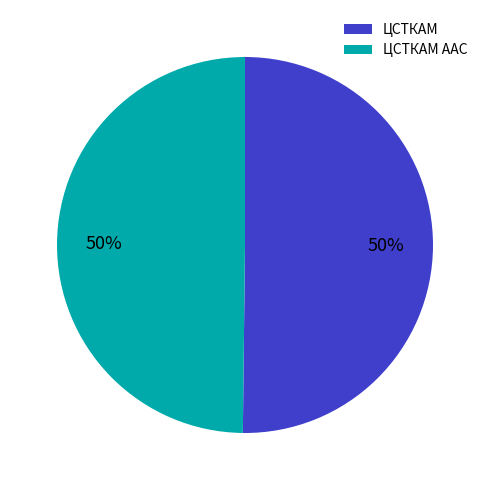

To the nearest percent, what percentage of the pie is ЦСТКАМ?

50%